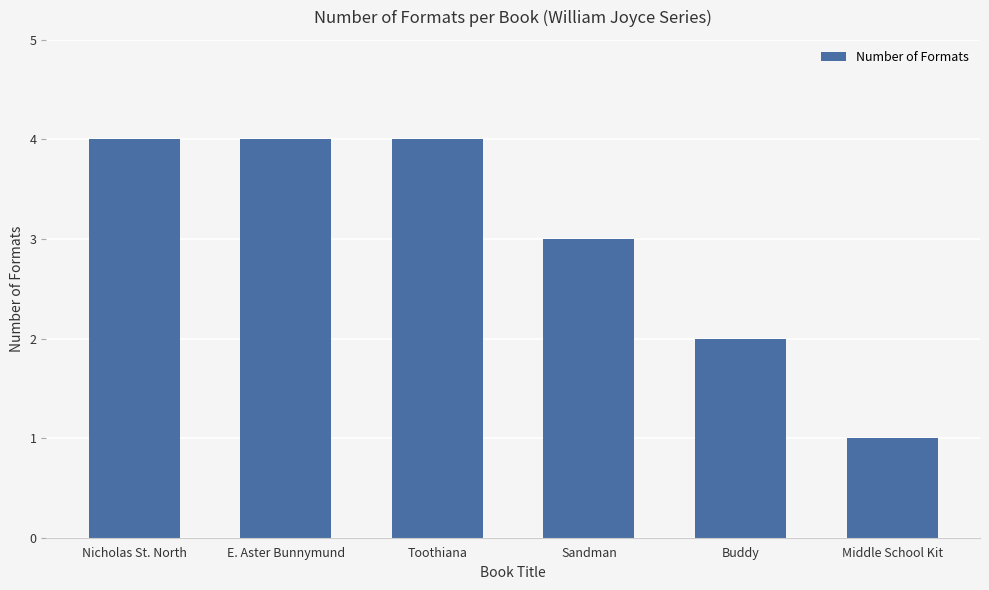

Approximately how many times larger is the value at Buddy compared to Middle School Kit?

2.0